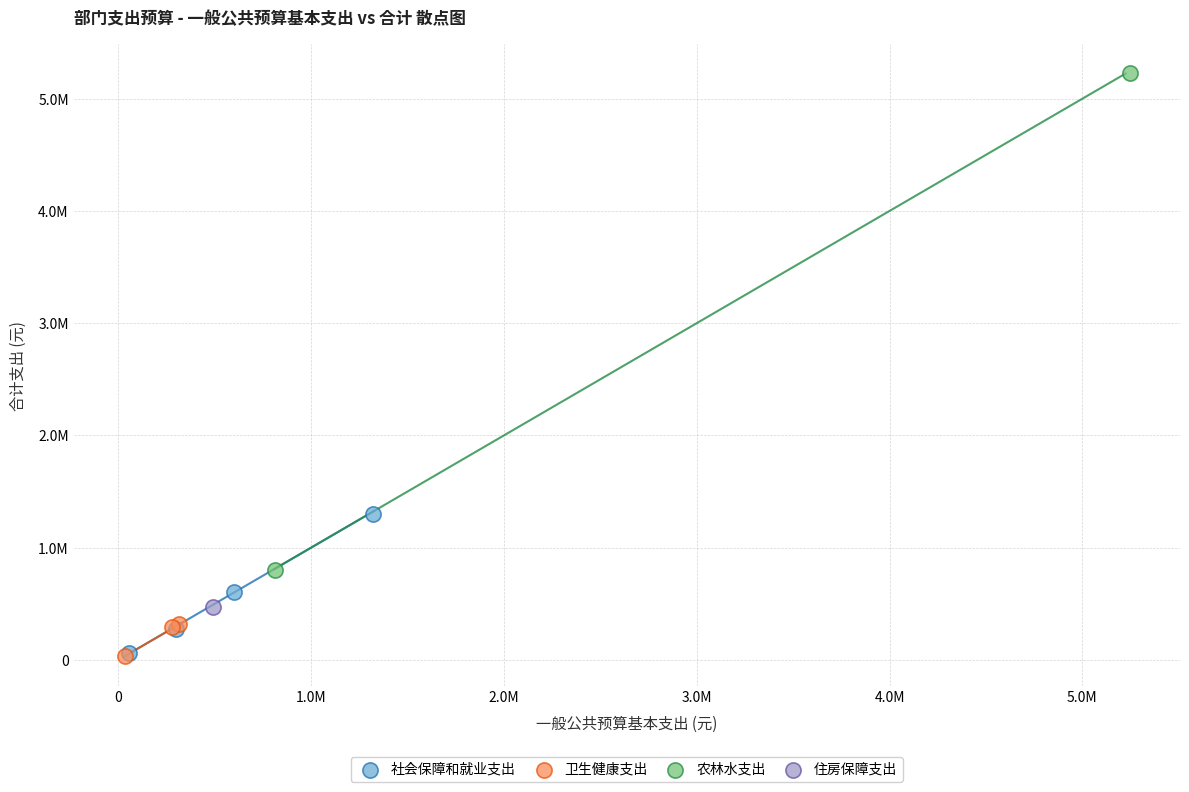

What are all the series names shown in the legend?

社会保障和就业支出, 卫生健康支出, 农林水支出, 住房保障支出